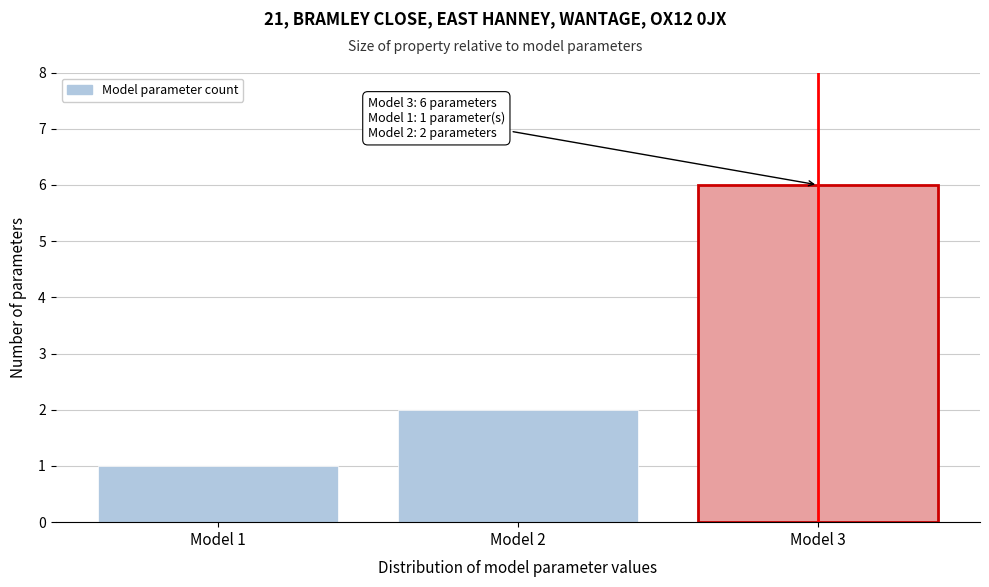

Reading right to left, extract all data points from this chart.

6	2	1